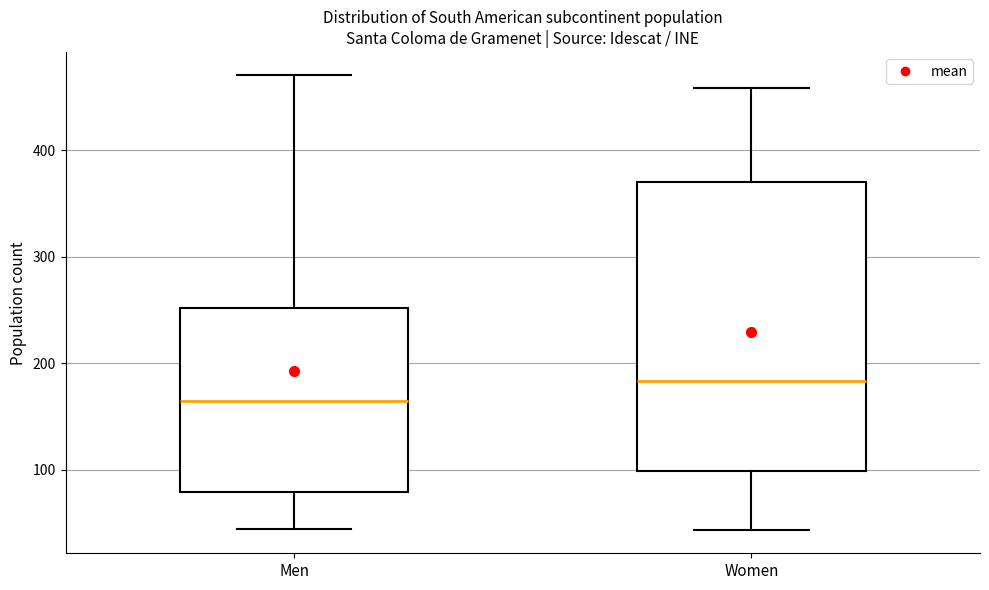

Reading left to right, transcribe this box plot: for each box, give where its median line is, the range the box spans, and where its two whiskers end, as read against the y-axis. The values are not printed on the chart, so give them approximately, as read against the axis.

Men: median 170, box 80 to 250, whiskers 40 to 470
Women: median 180, box 100 to 370, whiskers 40 to 460